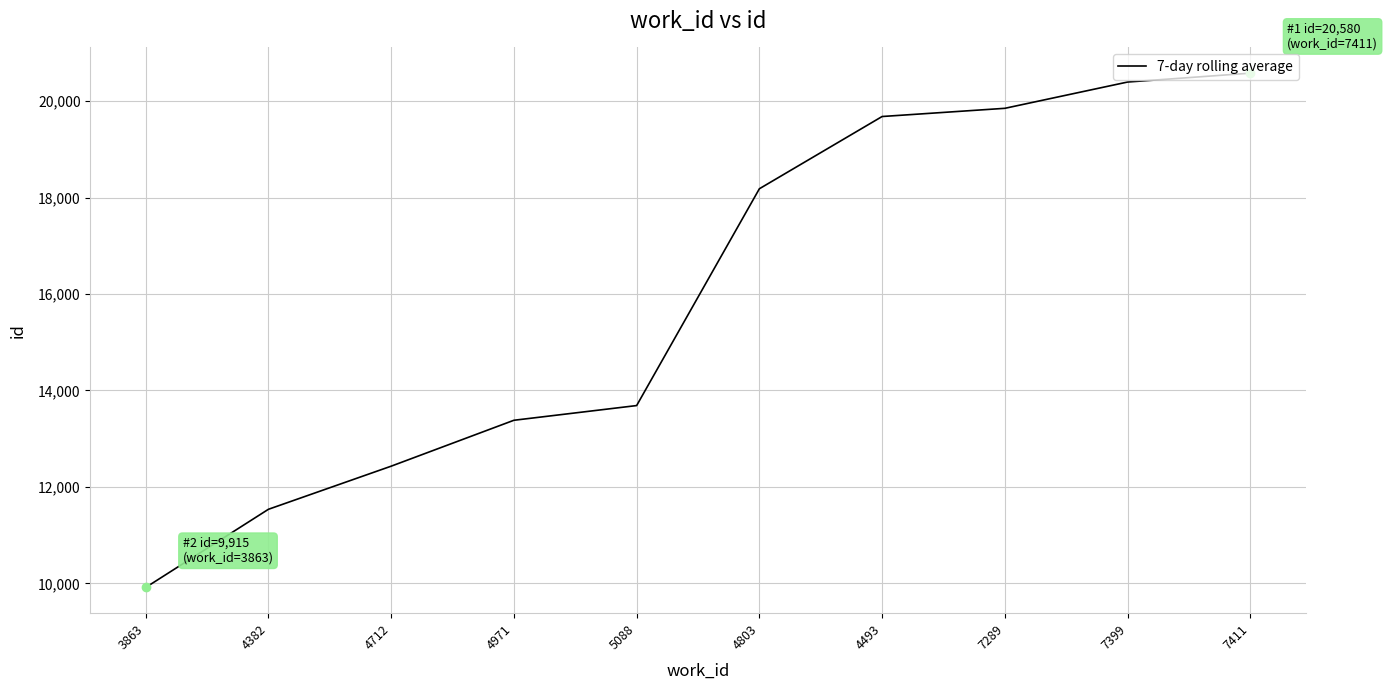

How many categories are shown in the chart?

10